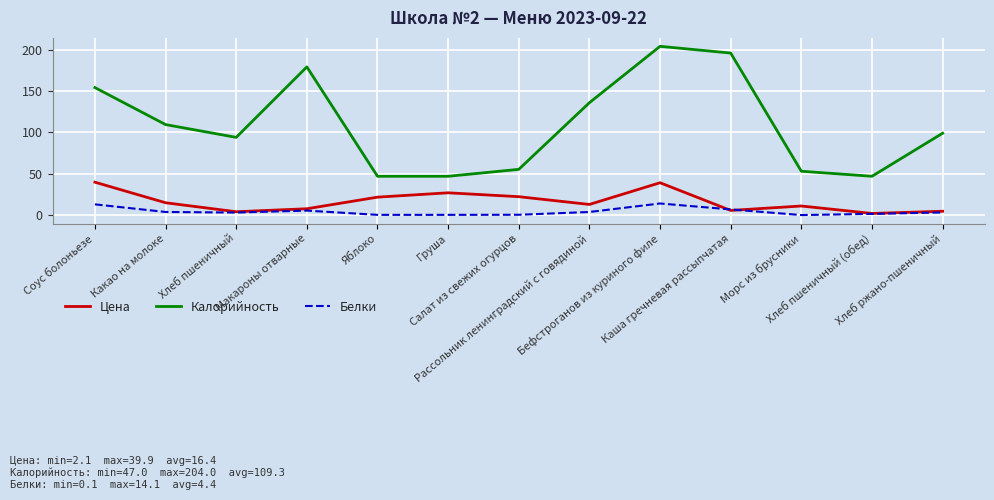

Which series has the largest range (max minus min)?

Калорийность